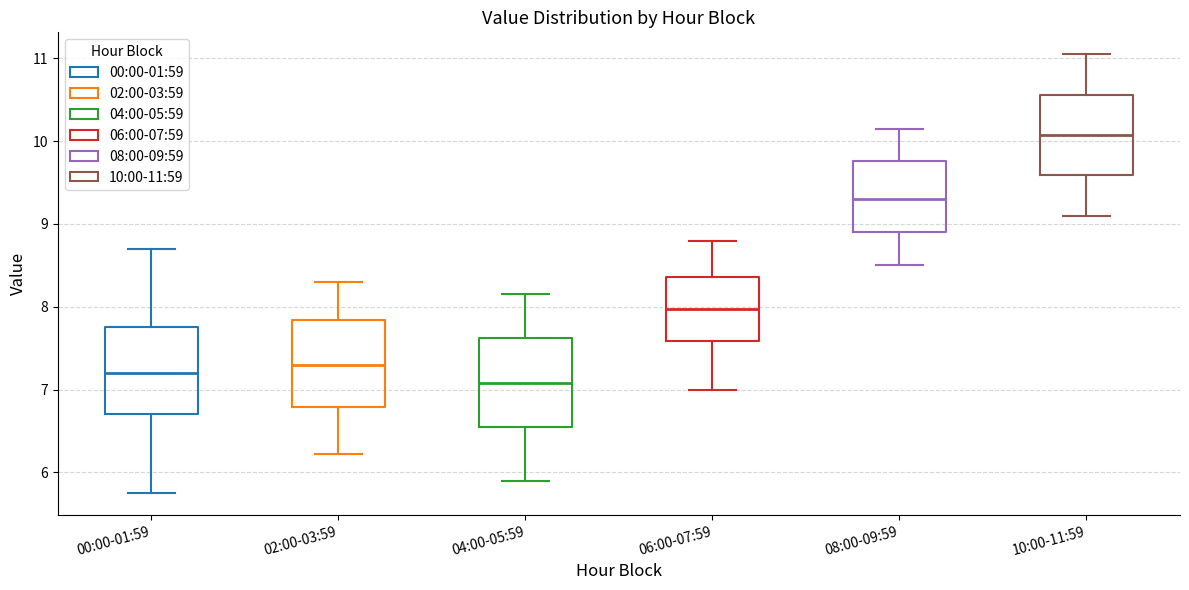

Reading left to right, transcribe this box plot: for each box, give where its median line is, the range the box spans, and where its two whiskers end, as read against the y-axis. The values are not printed on the chart, so give them approximately, as read against the axis.

00:00-01:59: median 7.2, box 6.7 to 7.8, whiskers 5.8 to 8.7
02:00-03:59: median 7.3, box 6.8 to 7.8, whiskers 6.2 to 8.3
04:00-05:59: median 7.1, box 6.6 to 7.6, whiskers 5.9 to 8.2
06:00-07:59: median 8.0, box 7.6 to 8.4, whiskers 7.0 to 8.8
08:00-09:59: median 9.3, box 8.9 to 9.8, whiskers 8.5 to 10.2
10:00-11:59: median 10.1, box 9.6 to 10.6, whiskers 9.1 to 11.1